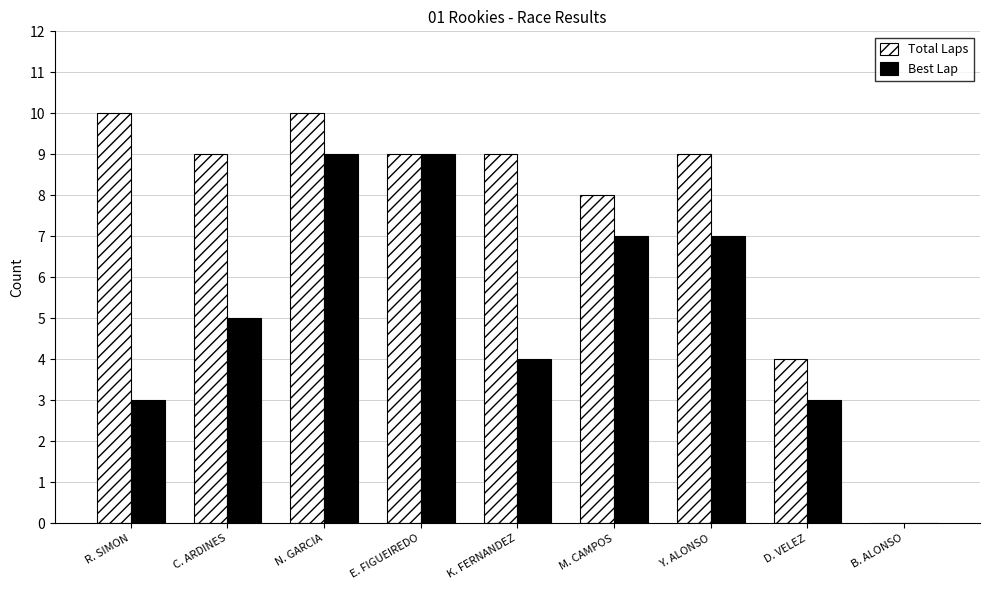

At which label does Total Laps first exceed 9?

R. SIMON